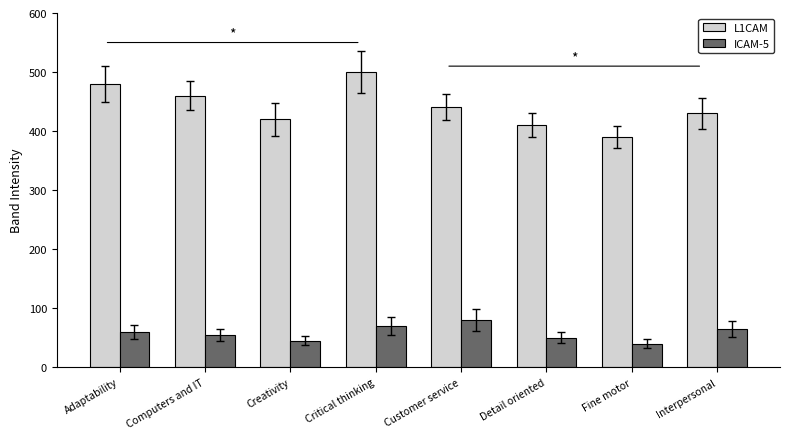

The ICAM-5 series shows 70 at Critical thinking. True or false?

True